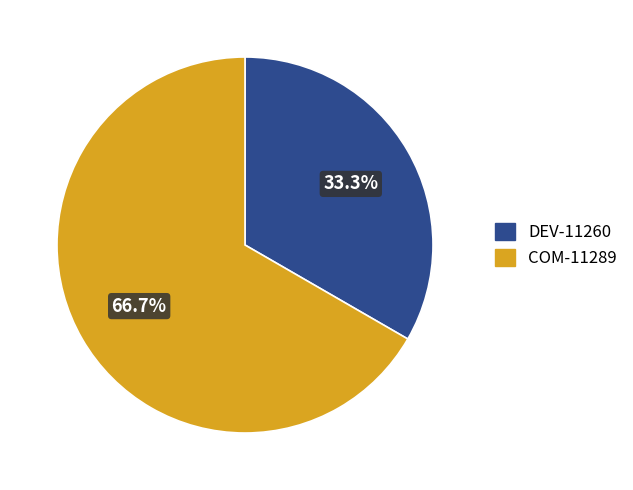

What portion of the pie excludes DEV-11260?

66.7%